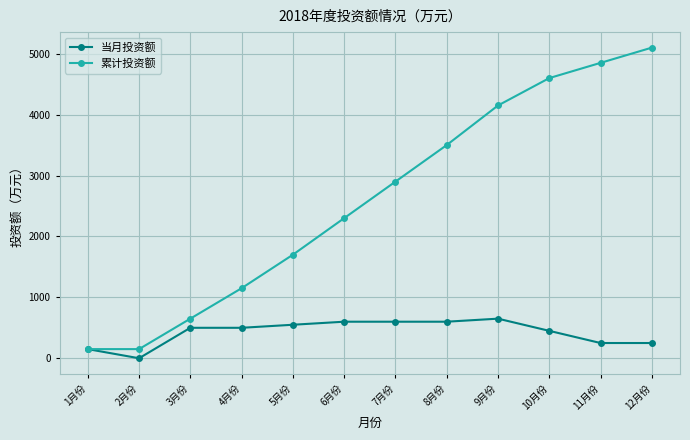

Is it true that 累计投资额 equals 2052 at 8月份?

False